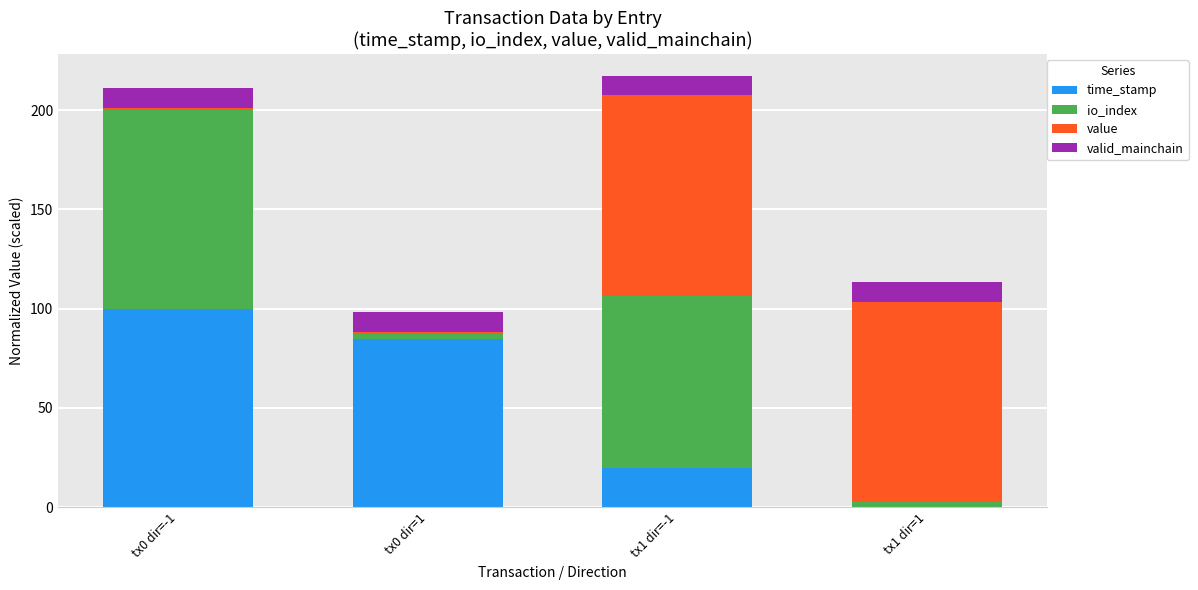

At which label does time_stamp reach its peak?

tx0 dir=-1